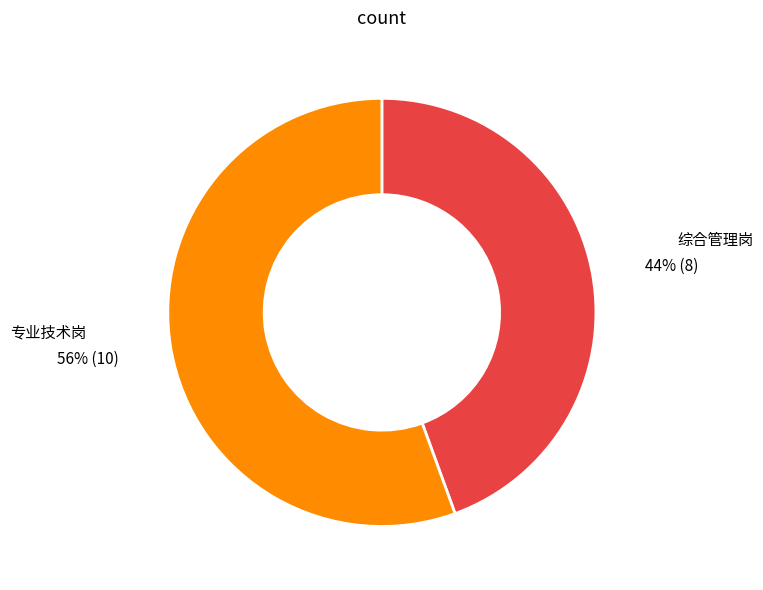

Combined, do 综合管理岗 and 专业技术岗 account for over 50%?

Yes